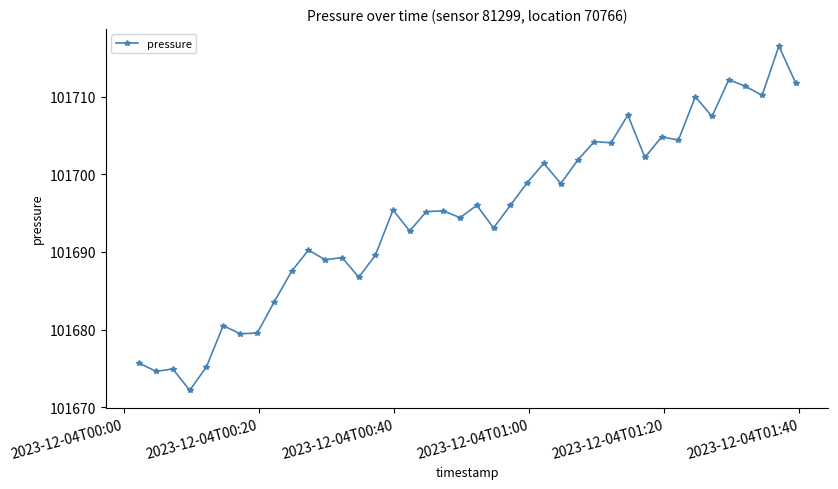

What is the difference between the second highest and minimum values?

40.0